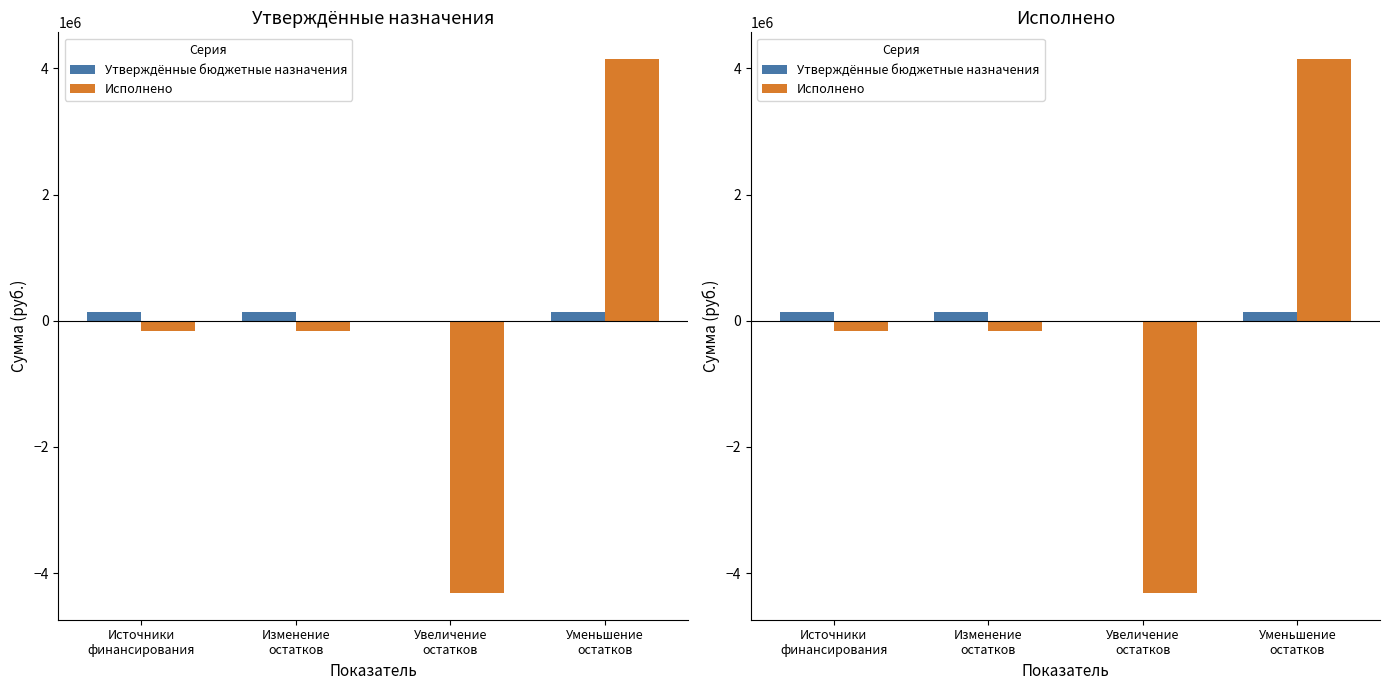

How many bars are there in each group?

2